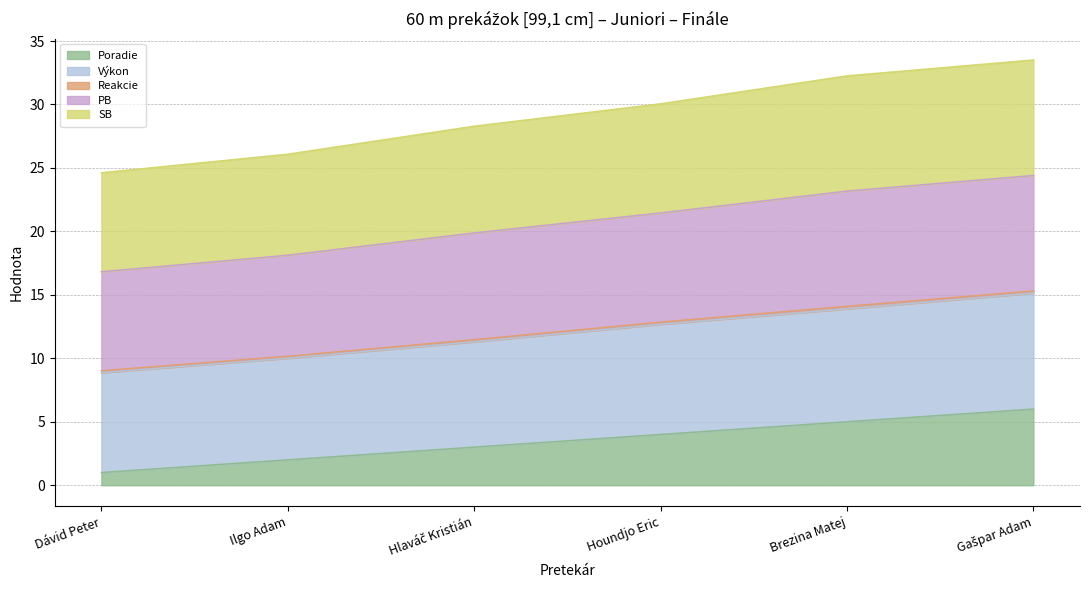

What is the minimum value shown in the chart?

1.0